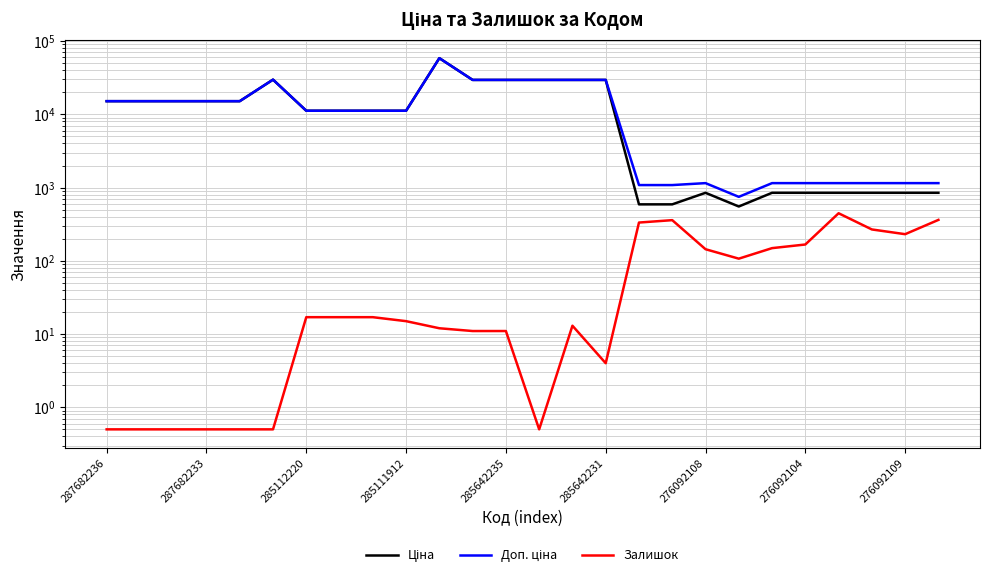

What is the lowest value of the Доп. ціна series?

747.0